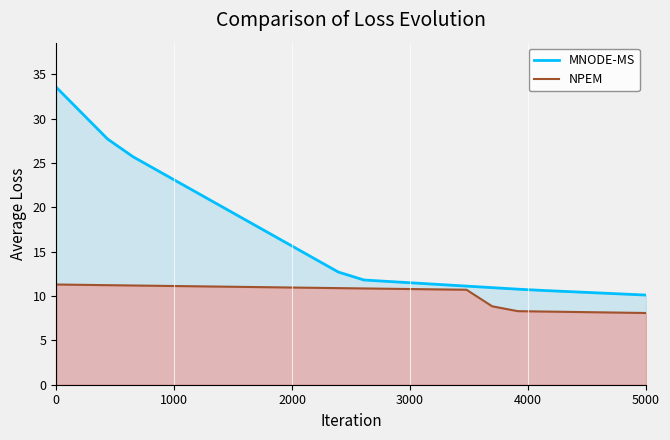

Which series has the widest spread of values?

MNODE-MS